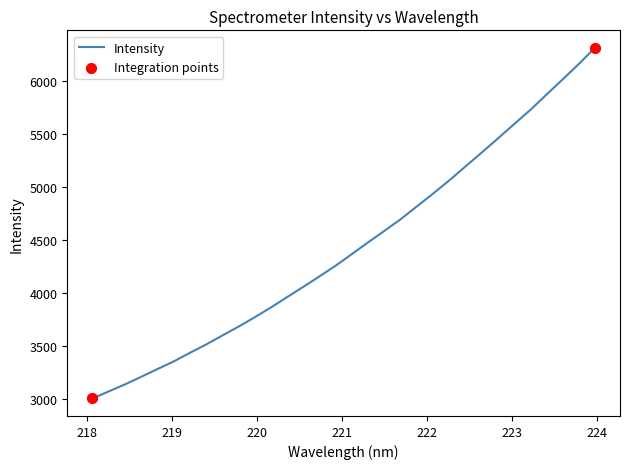

What is the greatest value displayed?

6310.5